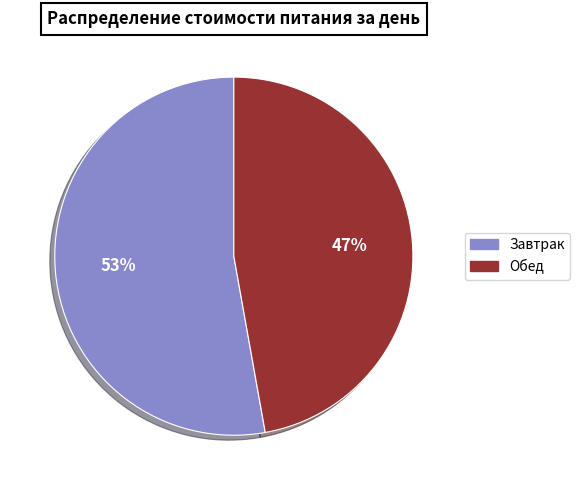

How many slices are in this pie chart?

2